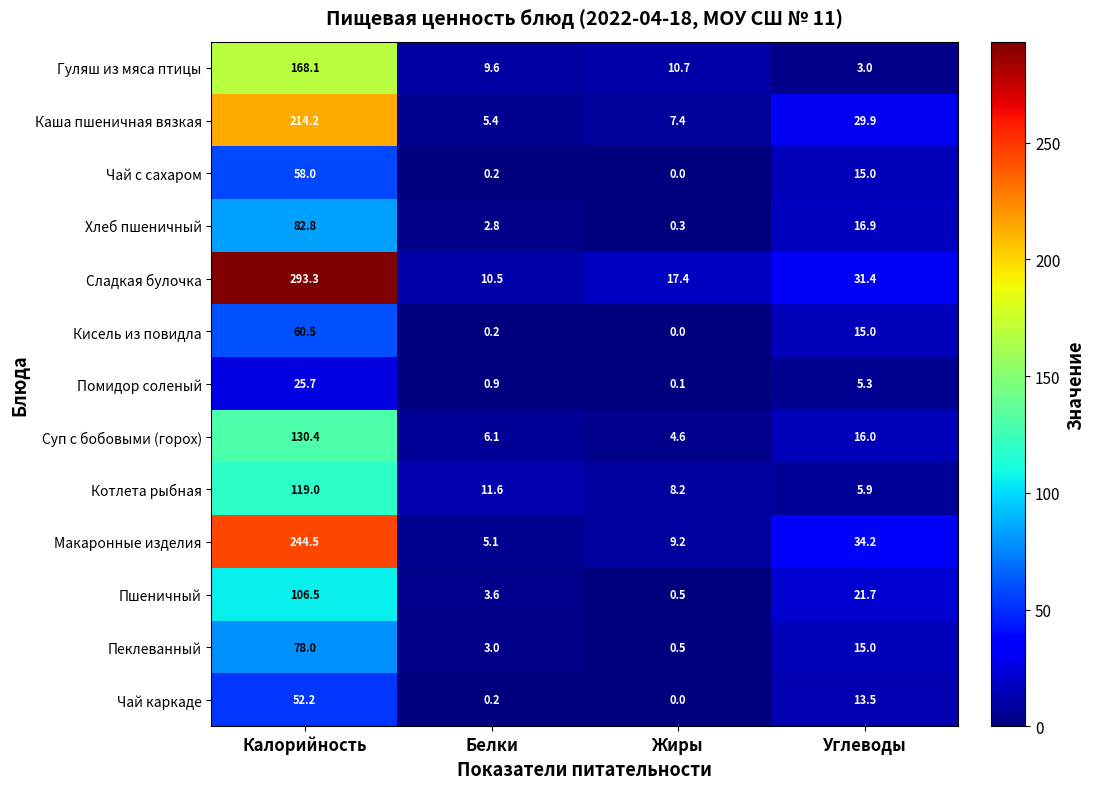

What is the difference between the second highest and second lowest values in the Макаронные изделия series?

25.0